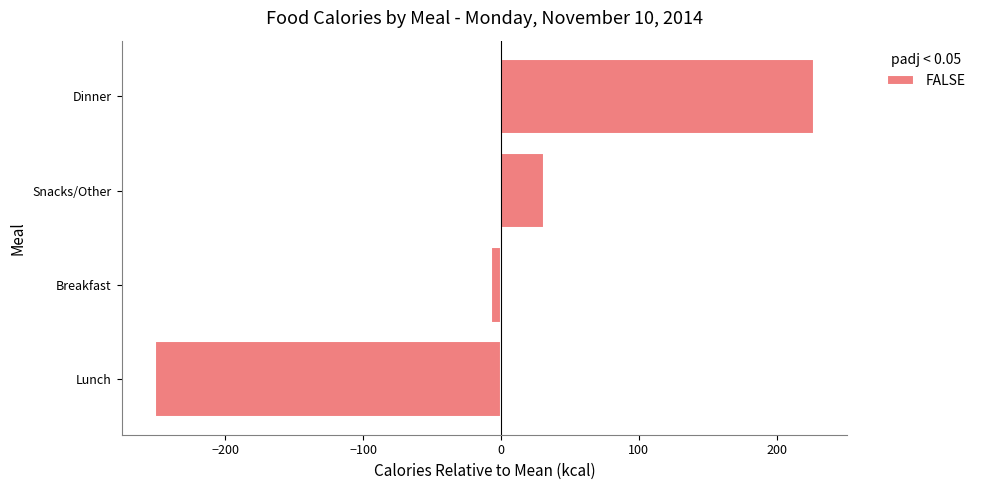

Count the number of data series in this chart.

1